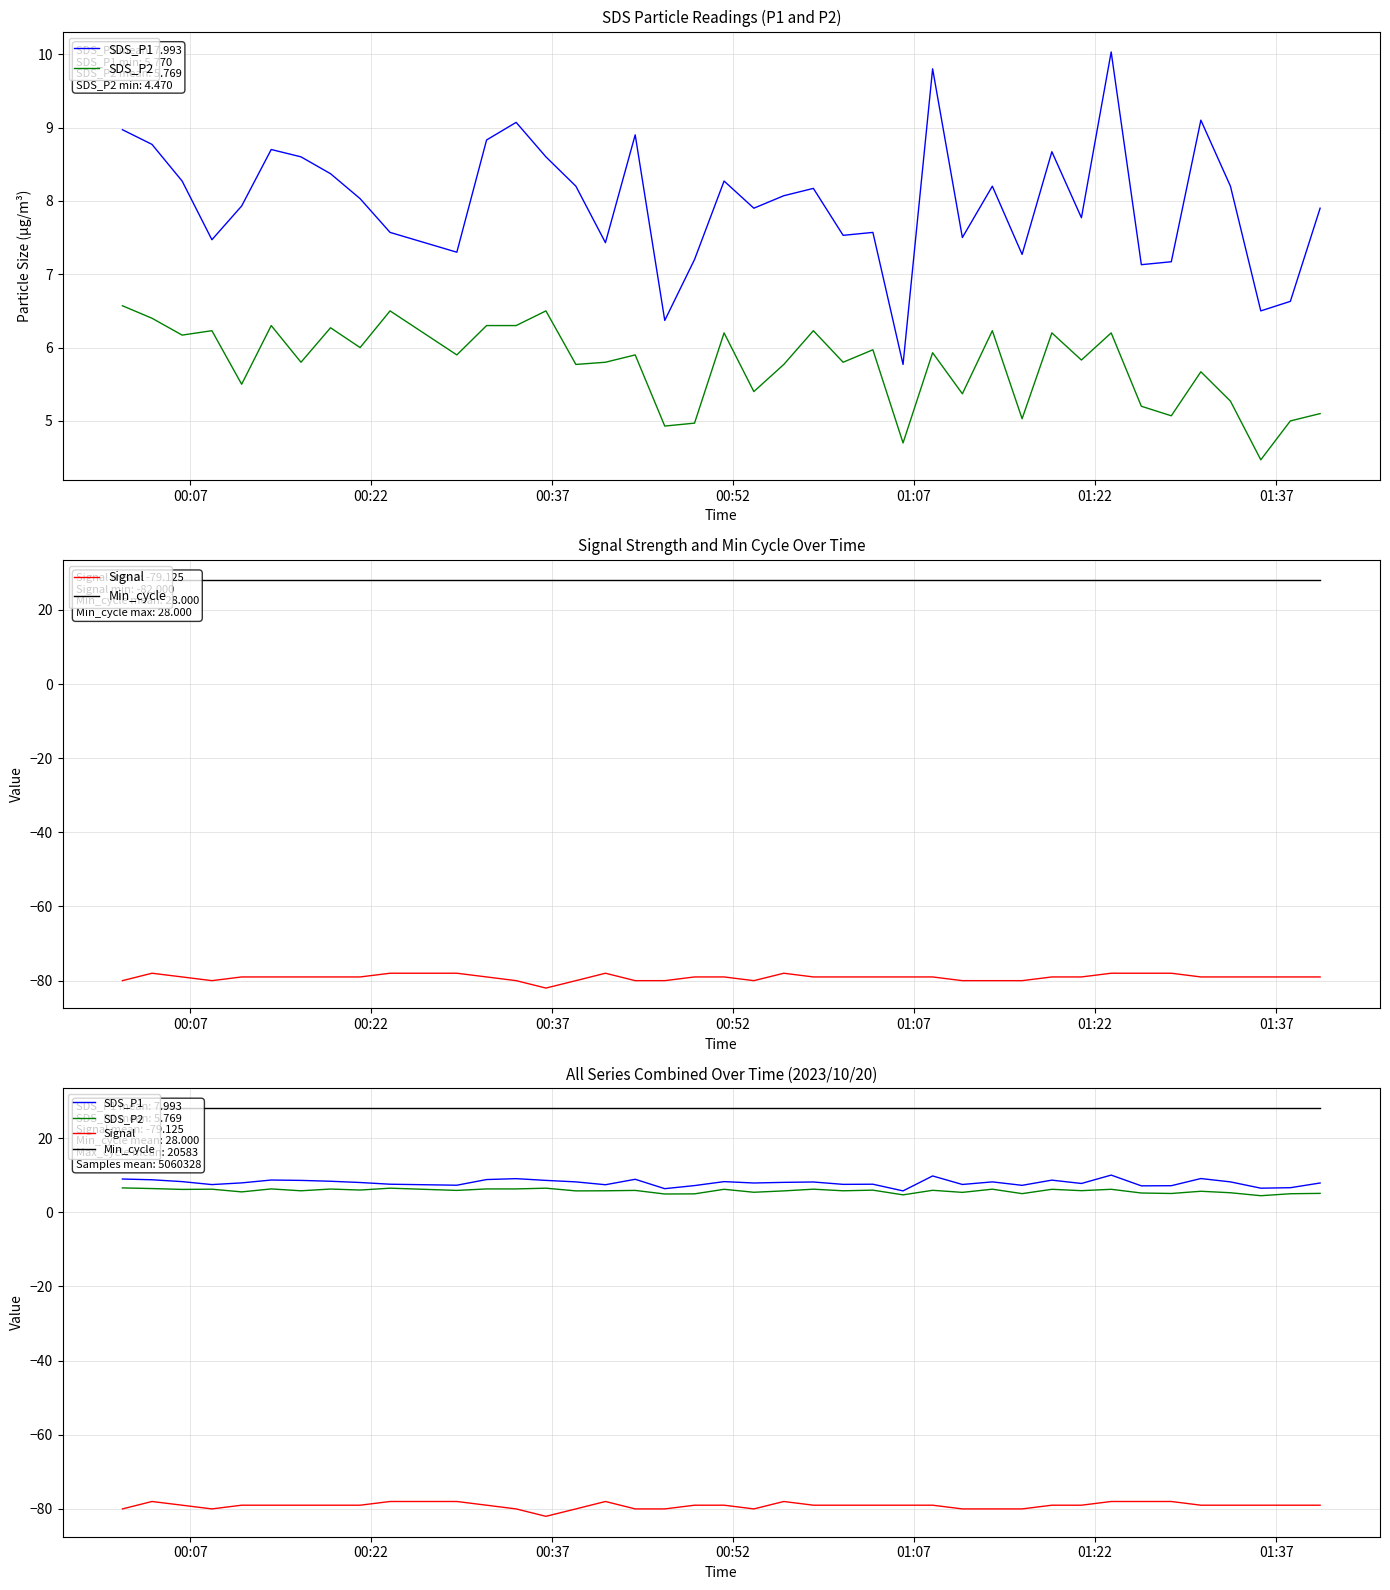

True or false: Signal and Min_cycle cross at least once.

False